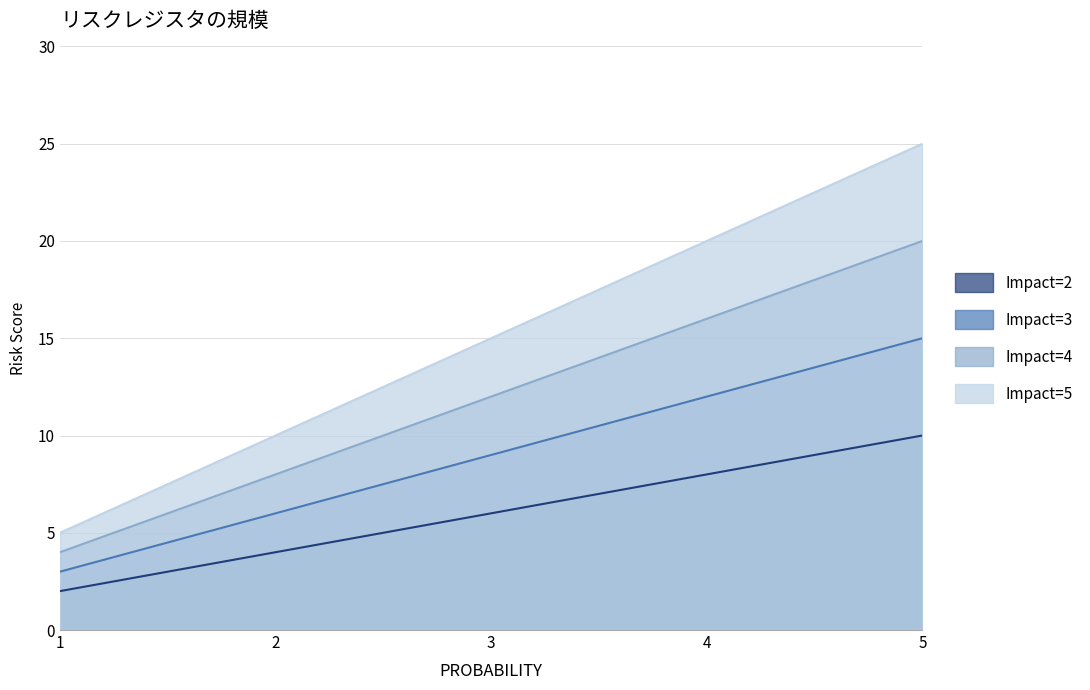

What is the sum of all Impact=4 values?

60